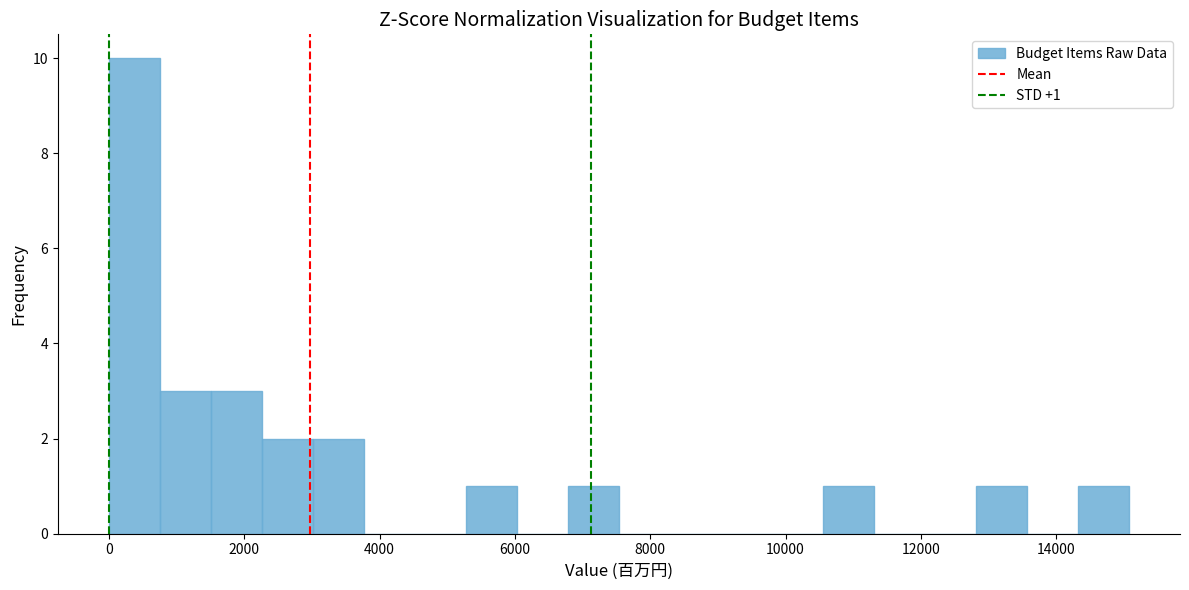

Read against the x-axis, roughly where is the centre of the tallest bar?

400